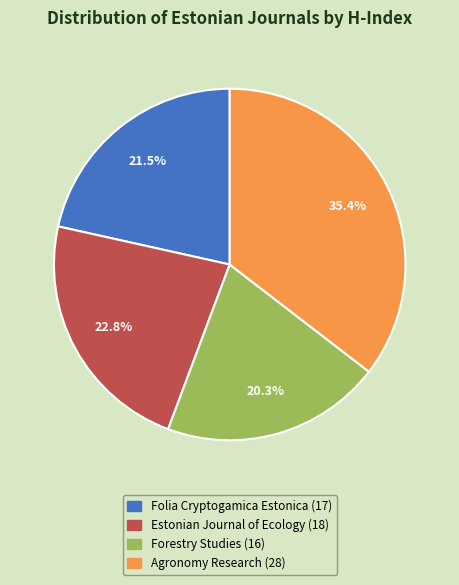

To the nearest percent, what is the average slice percentage?

25%